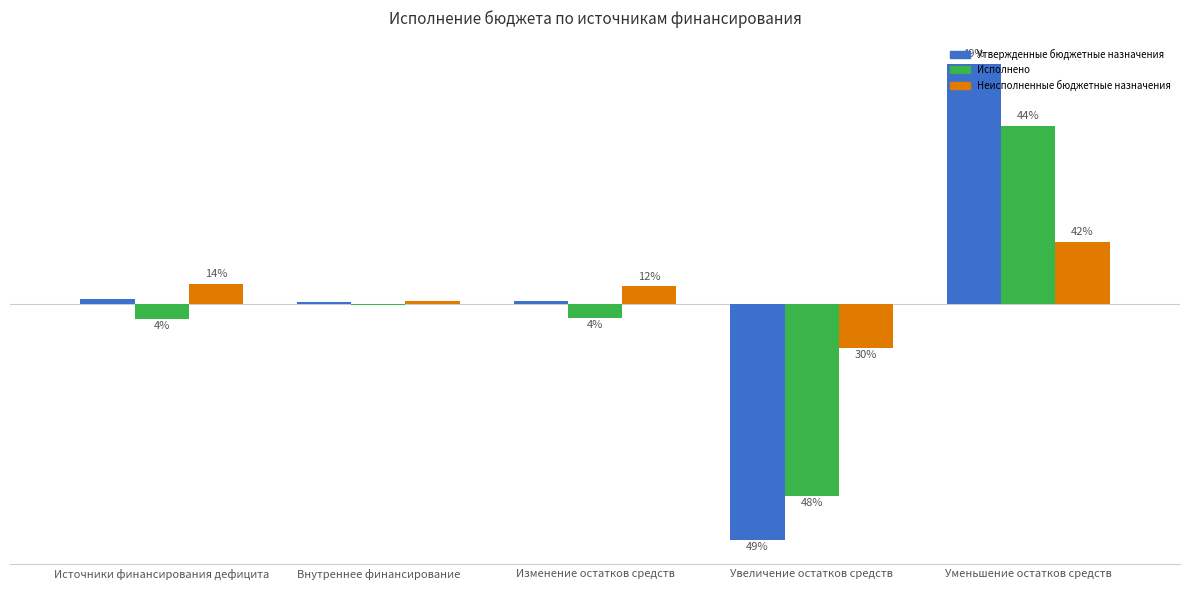

Between Уменьшение остатков средств and Источники финансирования дефицита, which is larger?

Уменьшение остатков средств